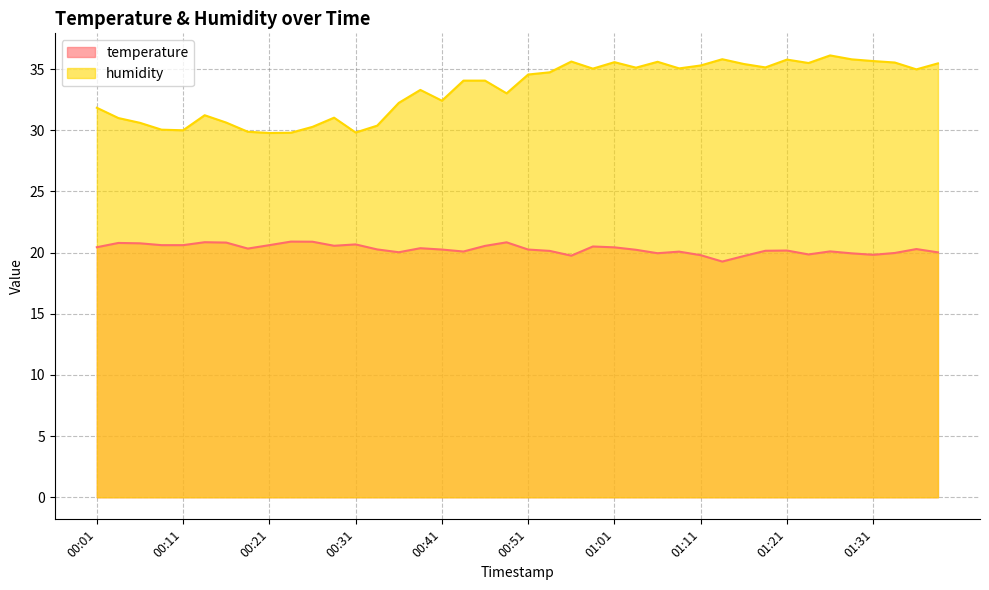

What is the label of the 16th point from the left?

00:39